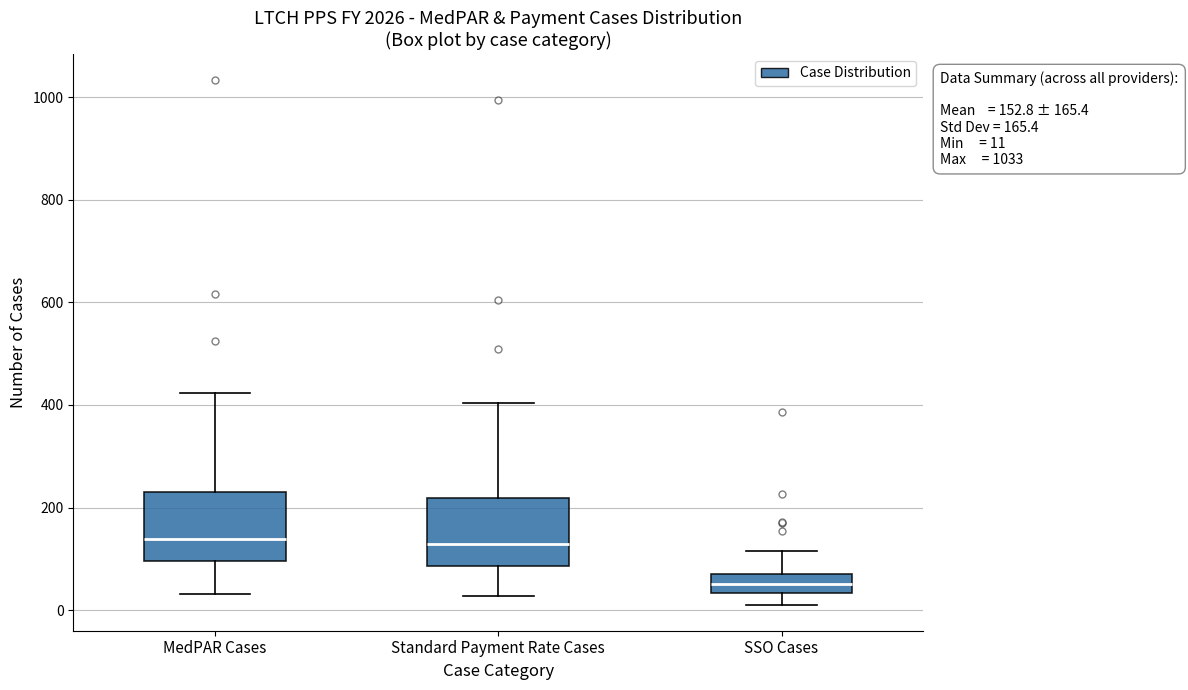

Which box has the lowest median line?

SSO Cases